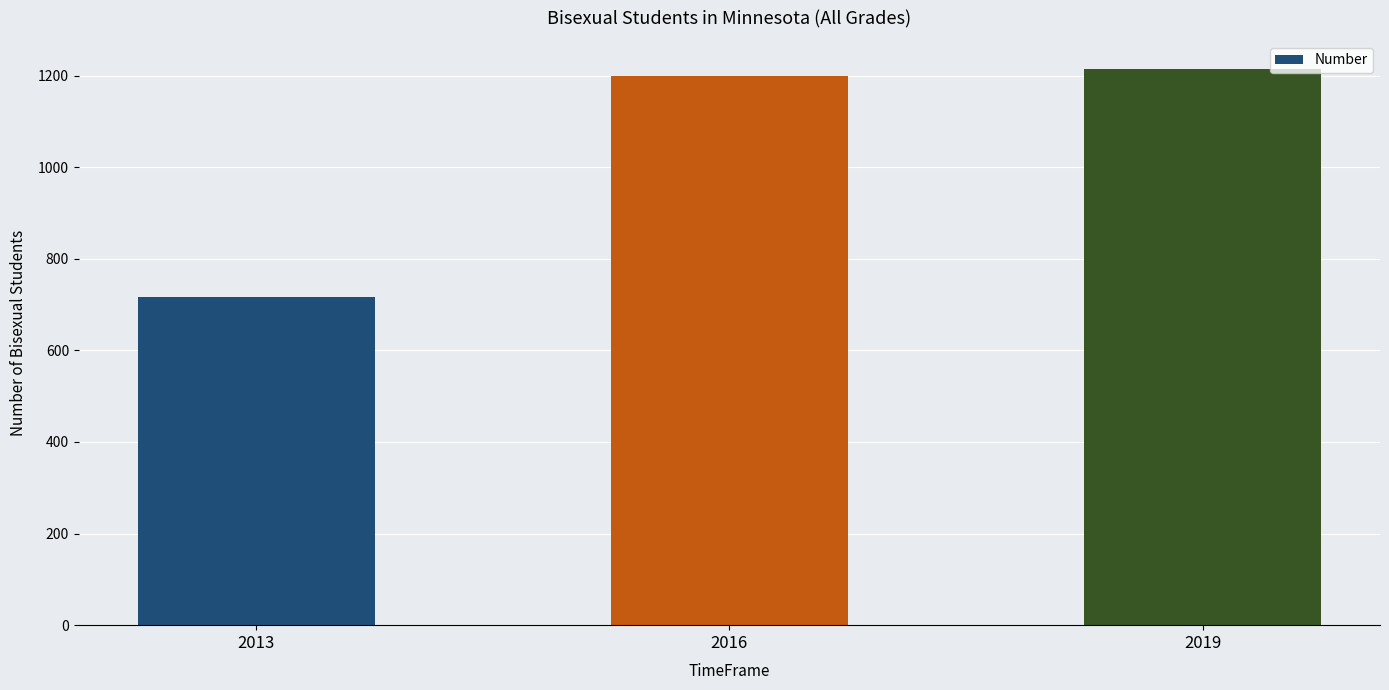

How many series are shown in this chart?

1